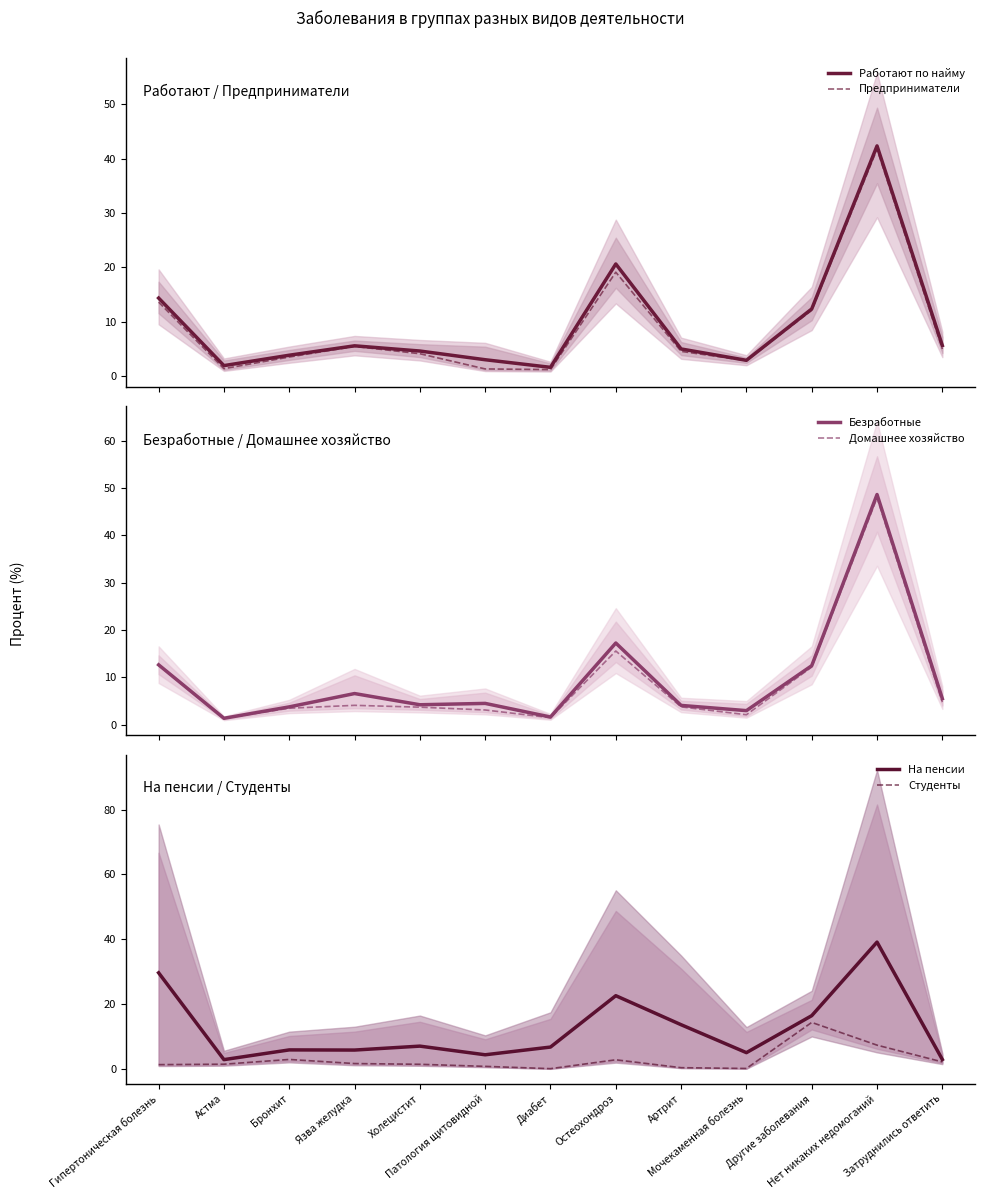

Which series changed the most between Гипертоническая болезнь and Артрит?

На пенсии